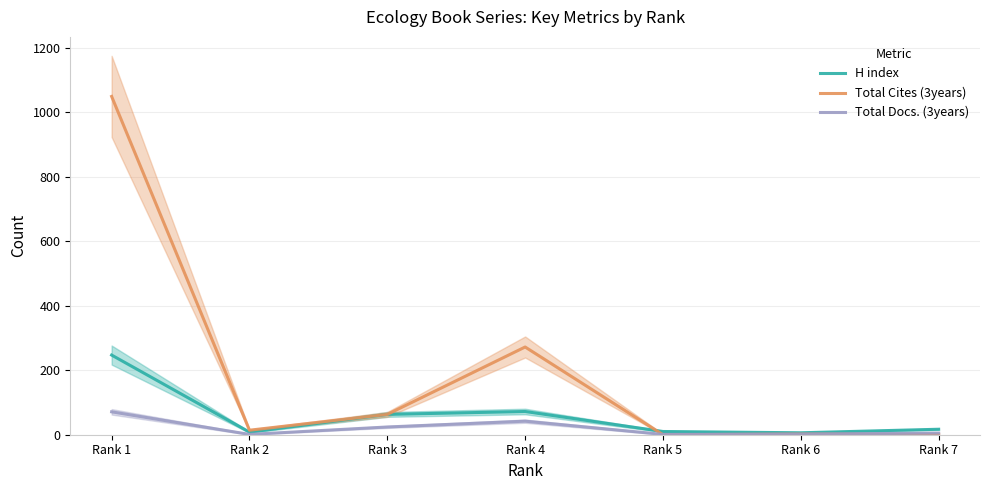

The value of H index at Rank 4 is 72. True or false?

True